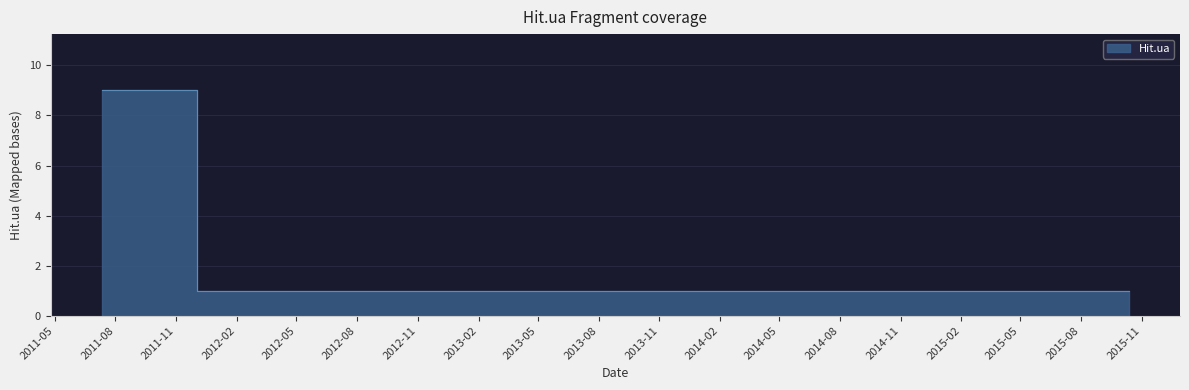

Count the values in the range 1 to 2.

8